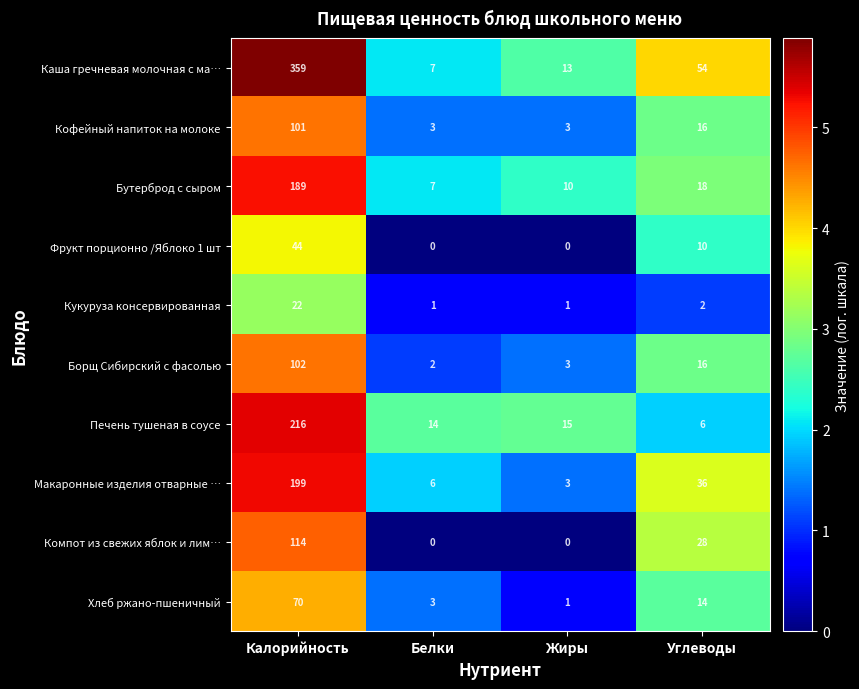

How many data points does each series have?

4